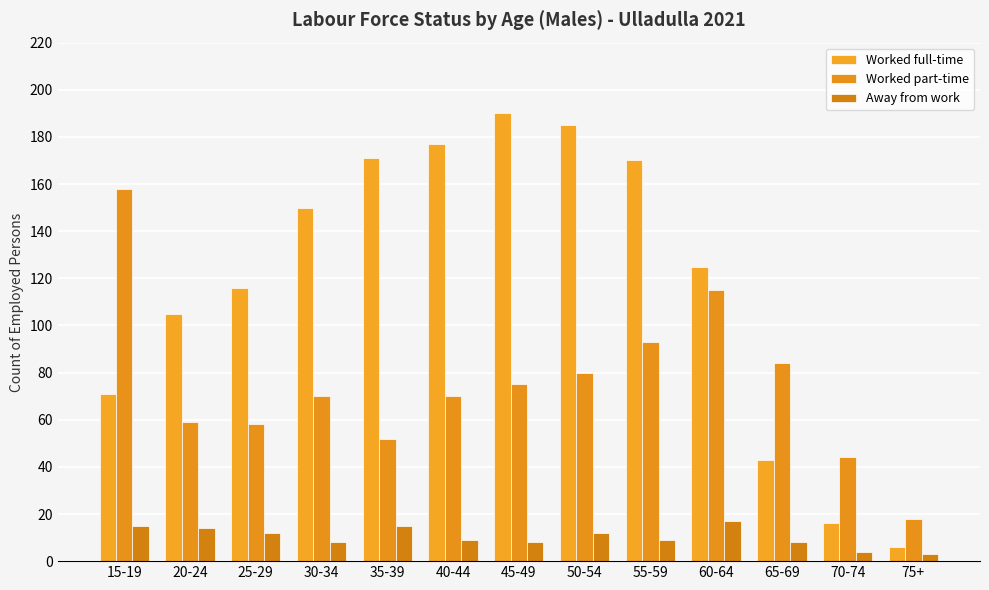

Reading left to right, what are all the values shown in this chart?

Worked full-time: 15-19=71	20-24=105	25-29=116	30-34=150	35-39=171	40-44=177	45-49=190	50-54=185	55-59=170	60-64=125	65-69=43	70-74=16	75+=6
Worked part-time: 15-19=158	20-24=59	25-29=58	30-34=70	35-39=52	40-44=70	45-49=75	50-54=80	55-59=93	60-64=115	65-69=84	70-74=44	75+=18
Away from work: 15-19=15	20-24=14	25-29=12	30-34=8	35-39=15	40-44=9	45-49=8	50-54=12	55-59=9	60-64=17	65-69=8	70-74=4	75+=3